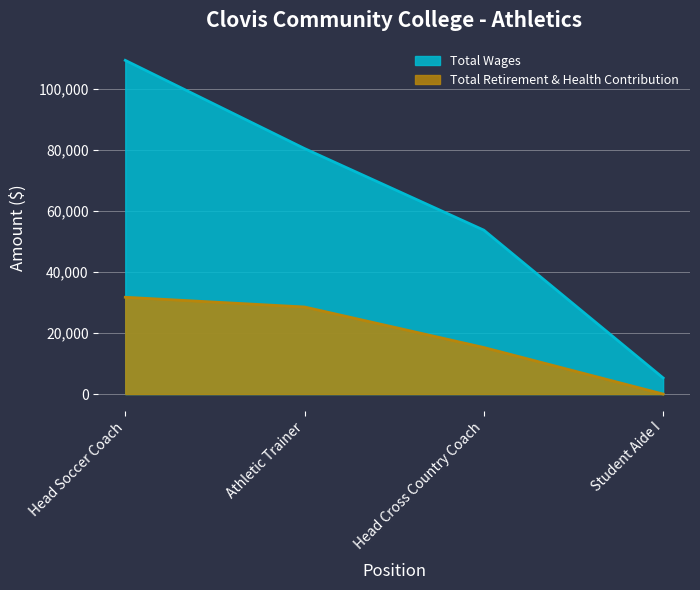

What is the difference between the Total Wages values at Athletic Trainer and Head Soccer Coach?

28930